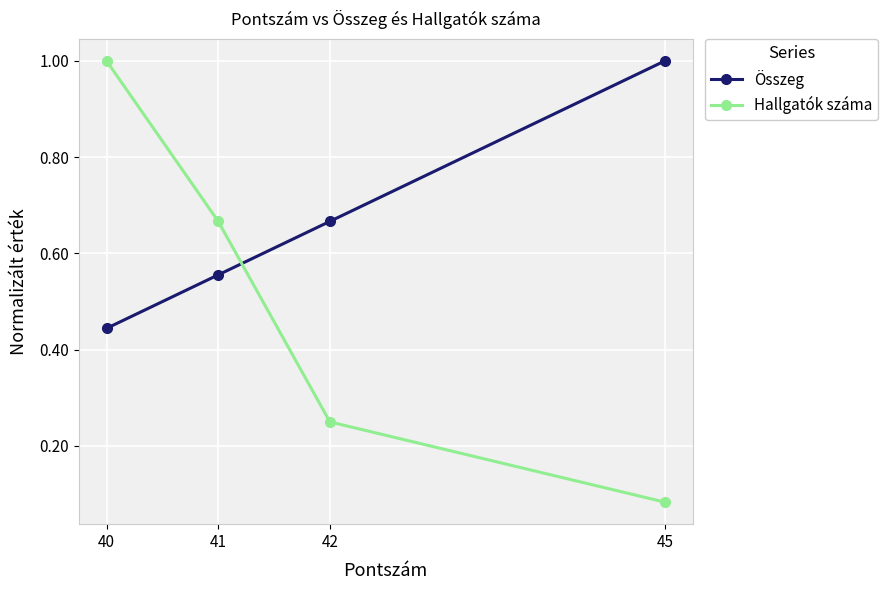

What is the value of the Hallgatók száma point at the 1st from the left?

1.0